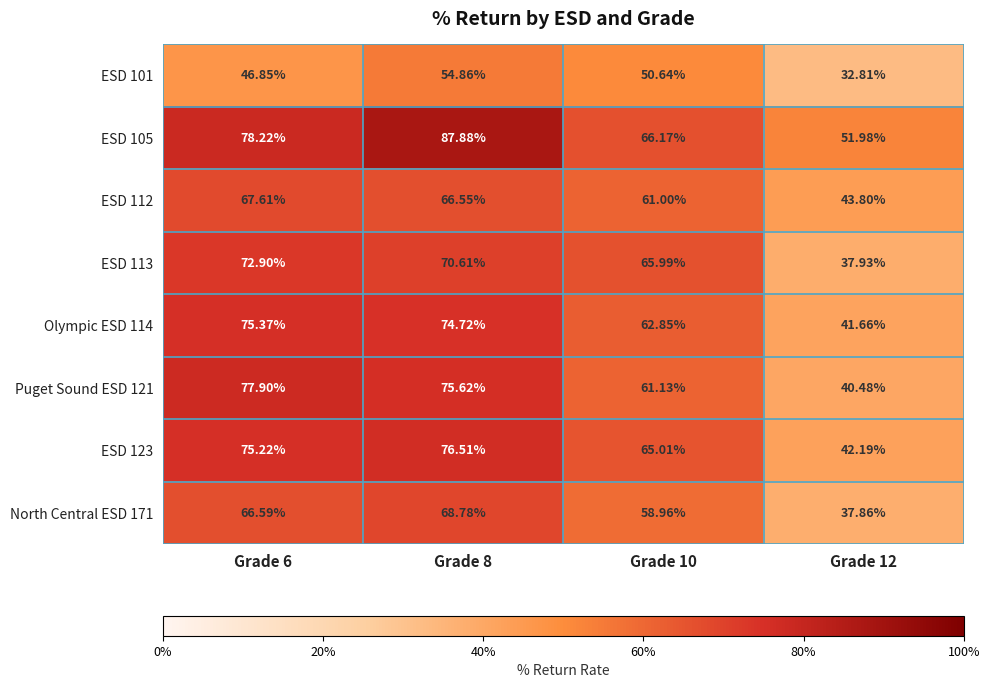

Reading left to right, what are all the values shown in this chart?

ESD 101: Grade 6=46.9	Grade 8=54.9	Grade 10=50.6	Grade 12=32.8
ESD 105: Grade 6=78.2	Grade 8=87.9	Grade 10=66.2	Grade 12=52.0
ESD 112: Grade 6=67.6	Grade 8=66.5	Grade 10=61.0	Grade 12=43.8
ESD 113: Grade 6=72.9	Grade 8=70.6	Grade 10=66.0	Grade 12=37.9
Olympic ESD 114: Grade 6=75.4	Grade 8=74.7	Grade 10=62.9	Grade 12=41.7
Puget Sound ESD 121: Grade 6=77.9	Grade 8=75.6	Grade 10=61.1	Grade 12=40.5
ESD 123: Grade 6=75.2	Grade 8=76.5	Grade 10=65.0	Grade 12=42.2
North Central ESD 171: Grade 6=66.6	Grade 8=68.8	Grade 10=59.0	Grade 12=37.9